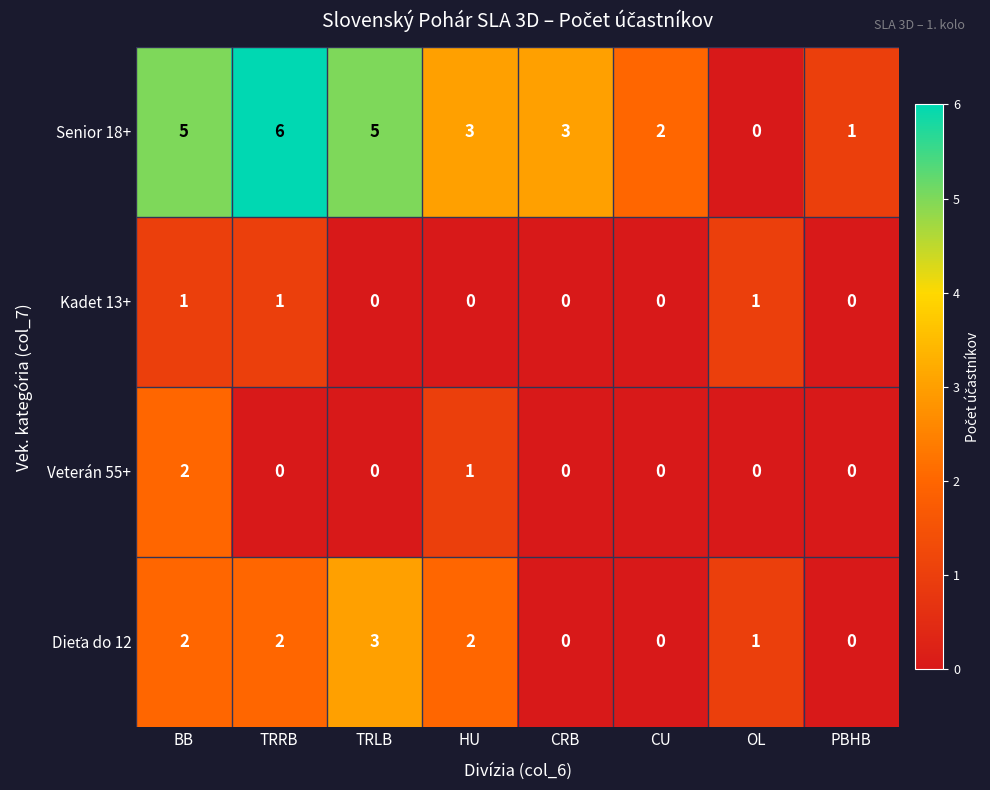

At which label does Senior 18+ first exceed 3?

BB